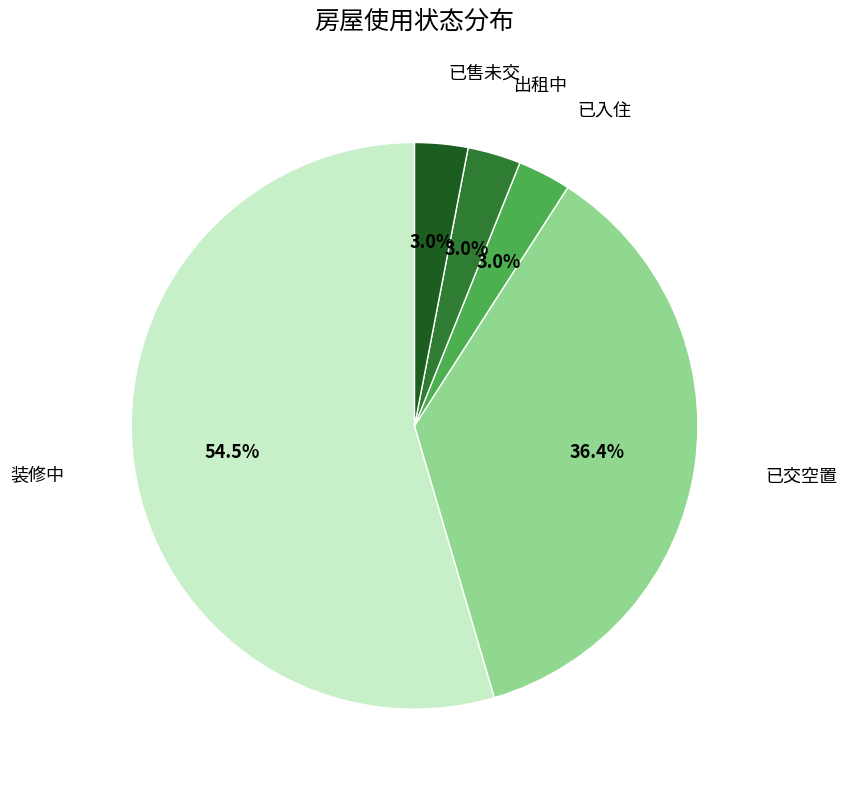

Is there any slice that represents more than half of the pie?

Yes